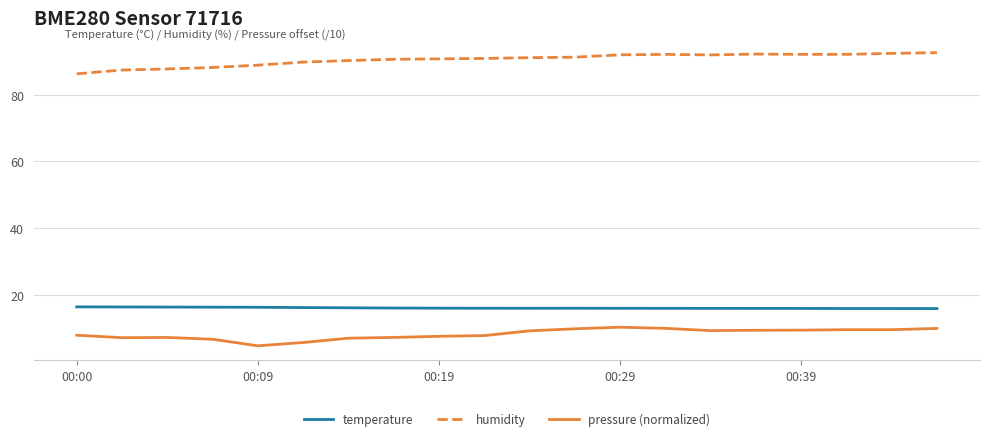

Rank the series by their maximum value, from lowest to highest.

pressure (normalized), temperature, humidity